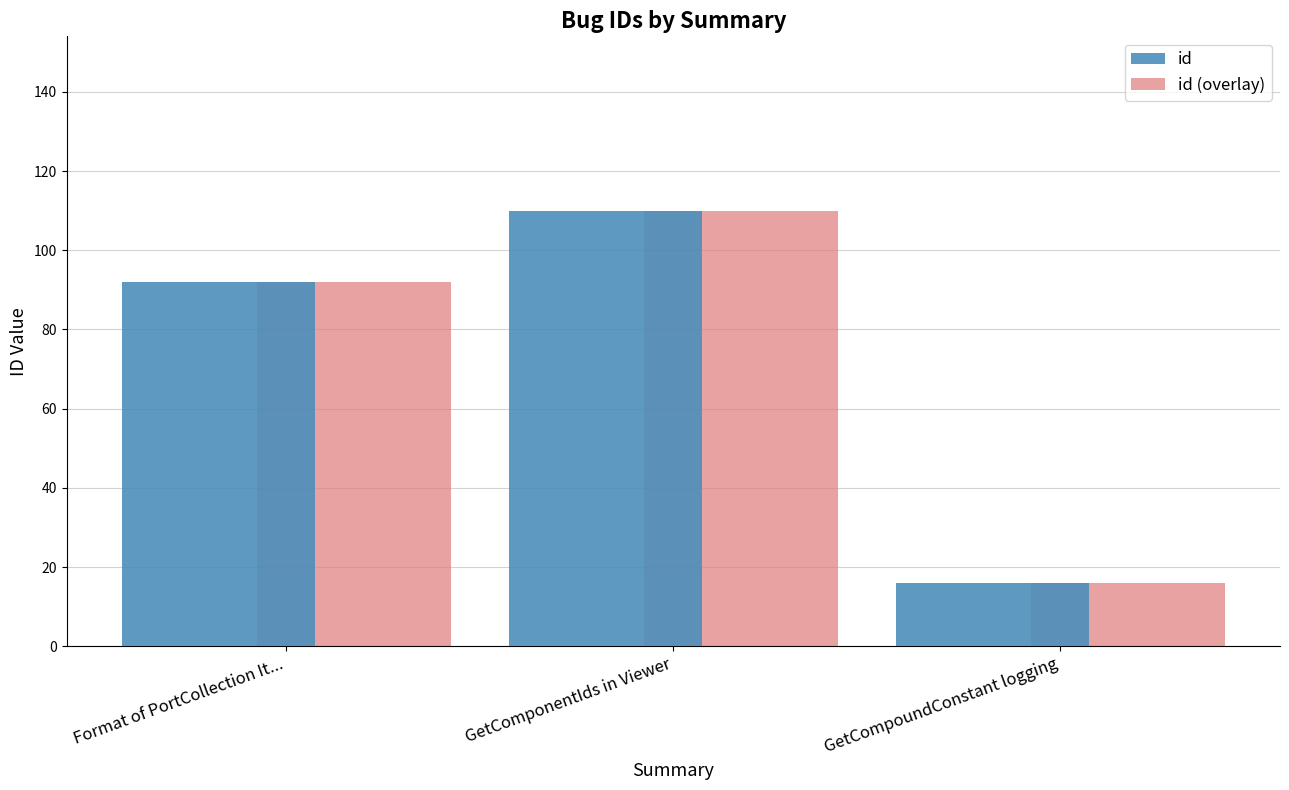

Is it true that id (overlay) equals 16 at GetCompoundConstant logging?

True